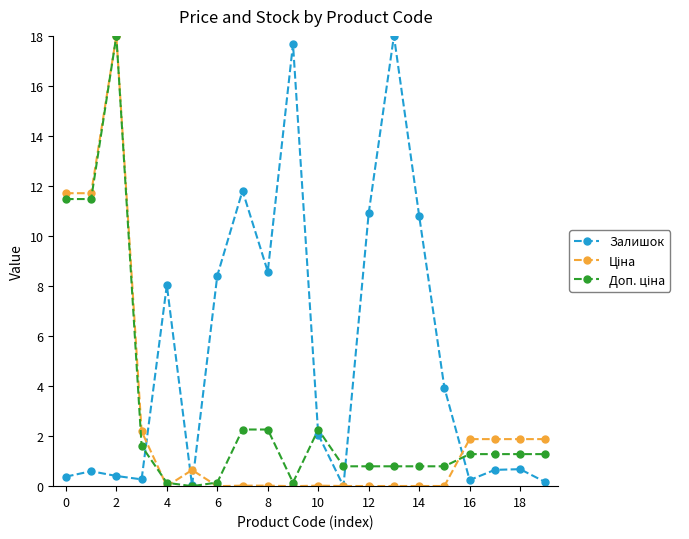

Which series has the largest total across all categories?

Залишок